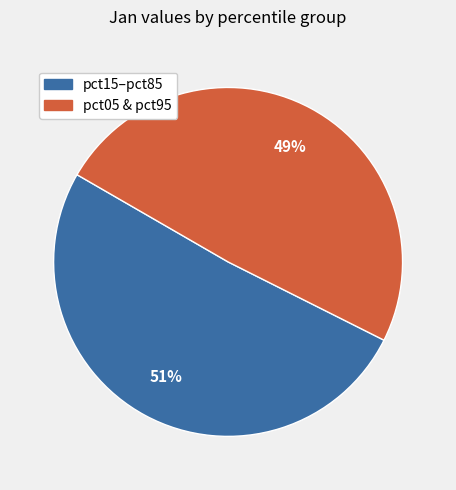

How many segments does this pie chart have?

2